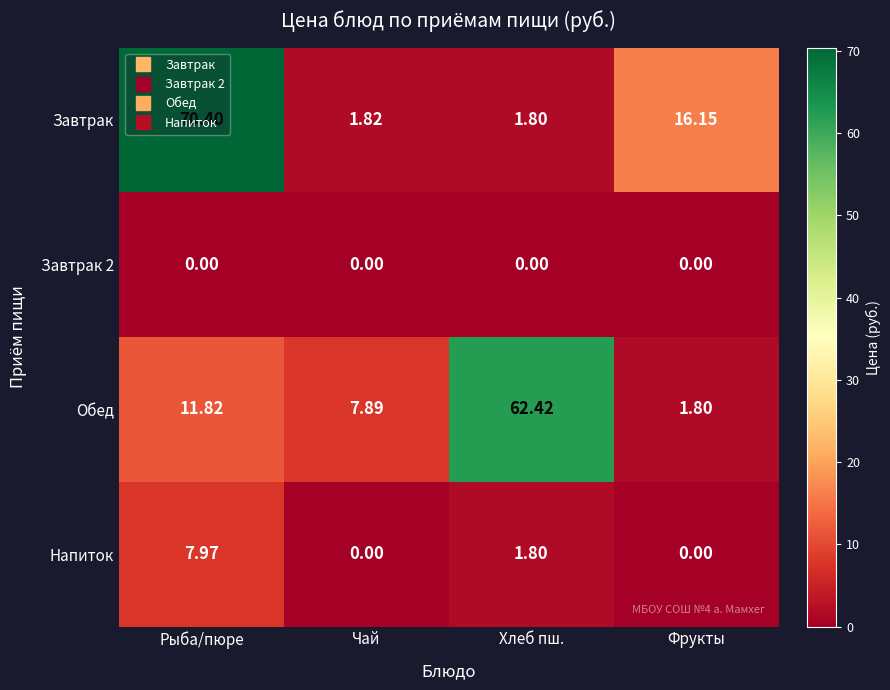

How many categories are shown in the chart?

4